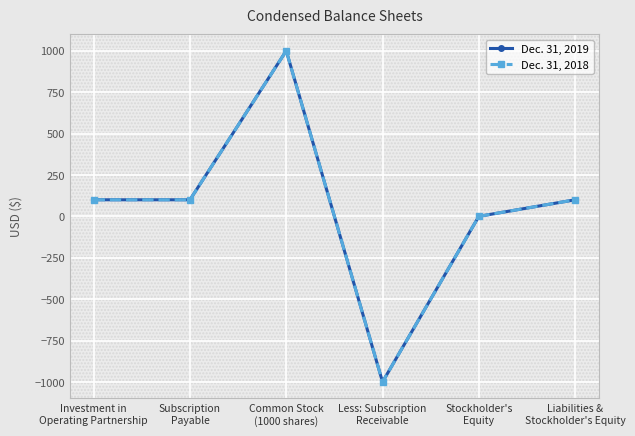

What is the difference between the Dec. 31, 2019 values at Liabilities &
Stockholder's Equity and Stockholder's
Equity?

100